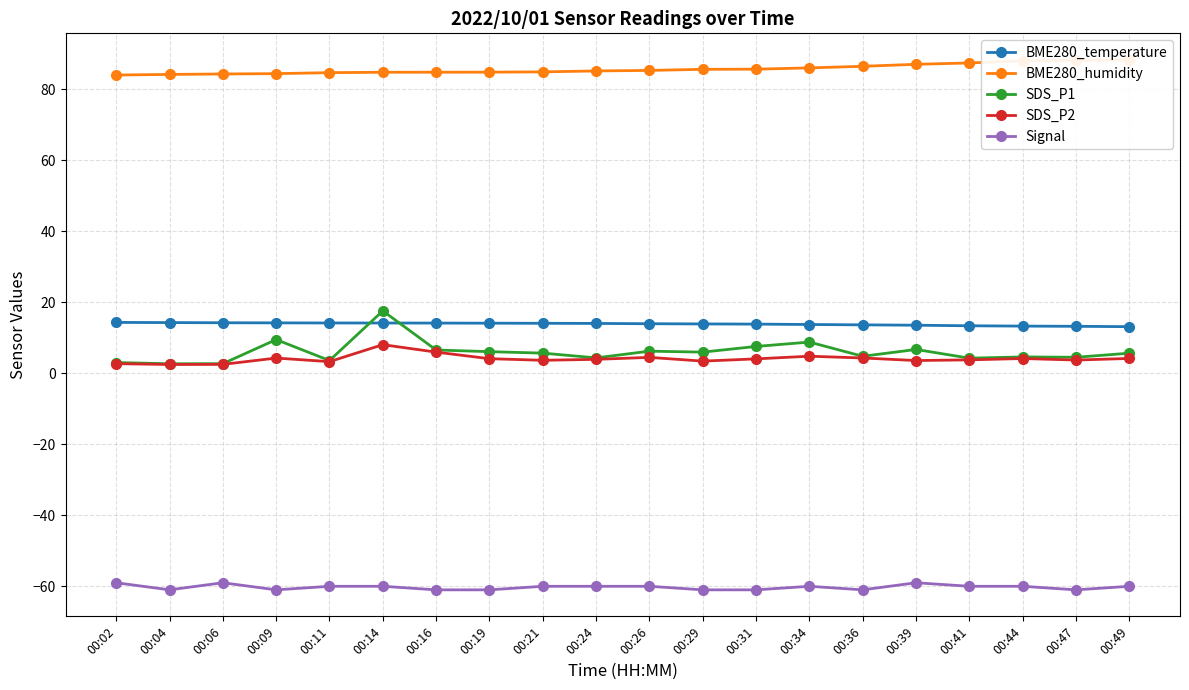

Between 00:24 and 00:31, which series saw the biggest shift?

SDS_P1